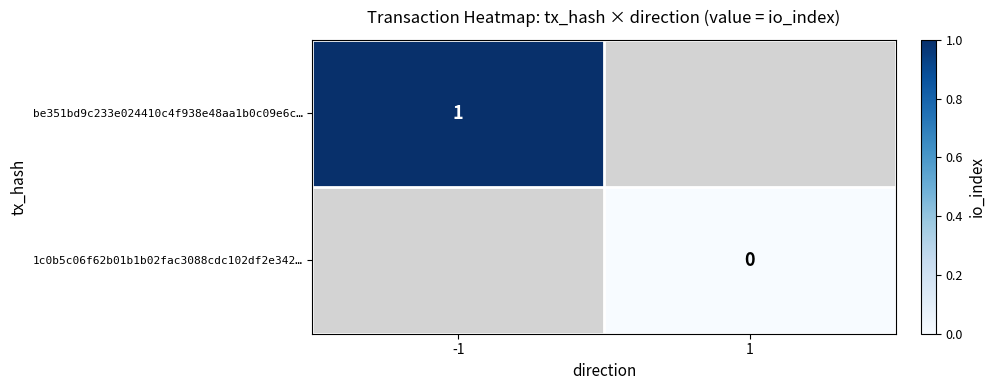

True or false: be351bd9c233e024410c4f938e48aa1b0c09e6c… has a value of 1 at -1.

True